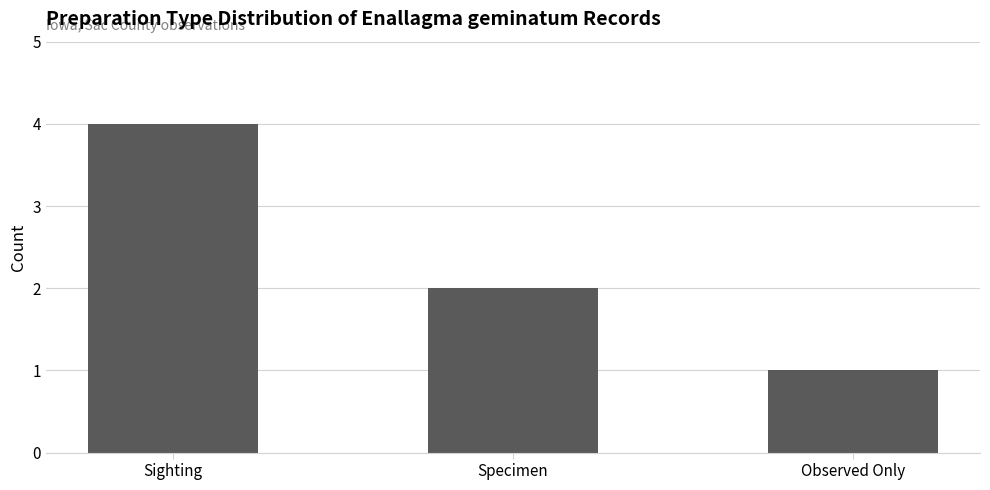

Does the chart contain any negative values?

No